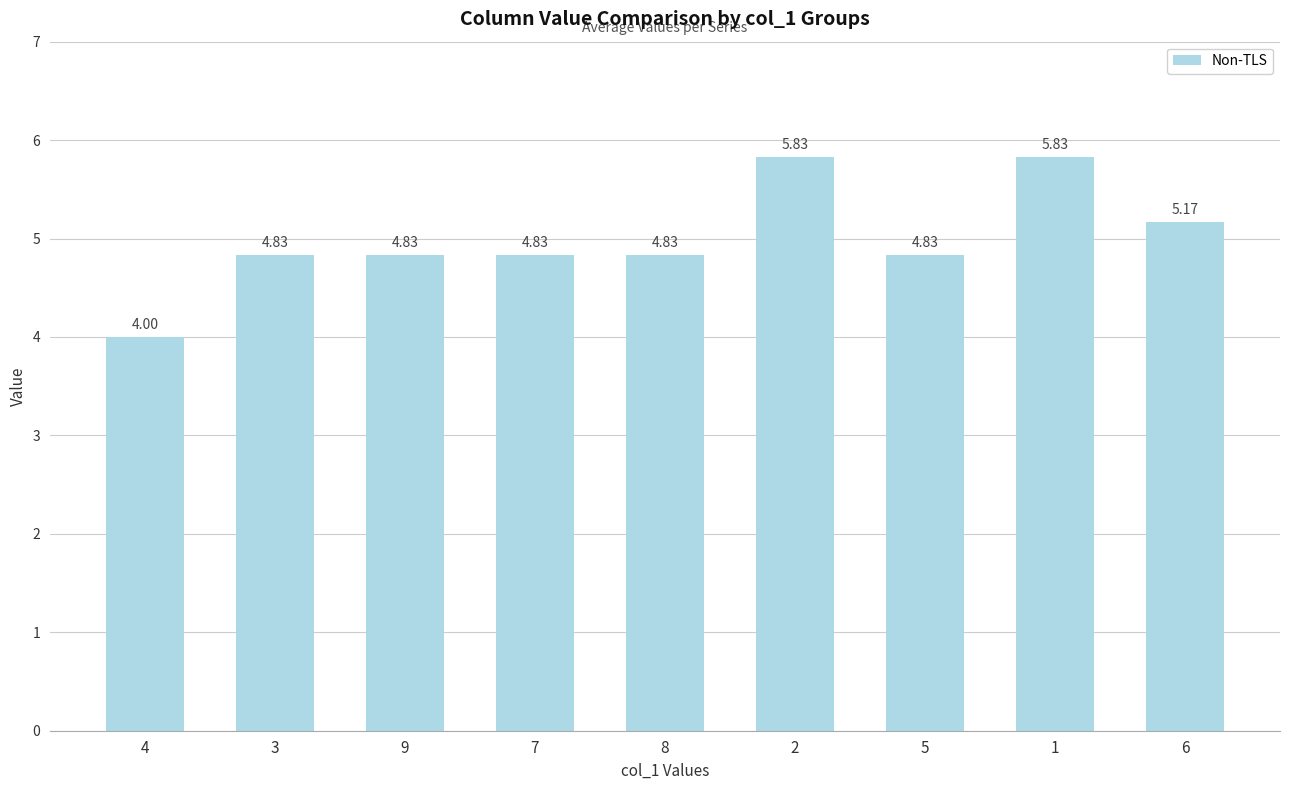

Count the number of data series in this chart.

1